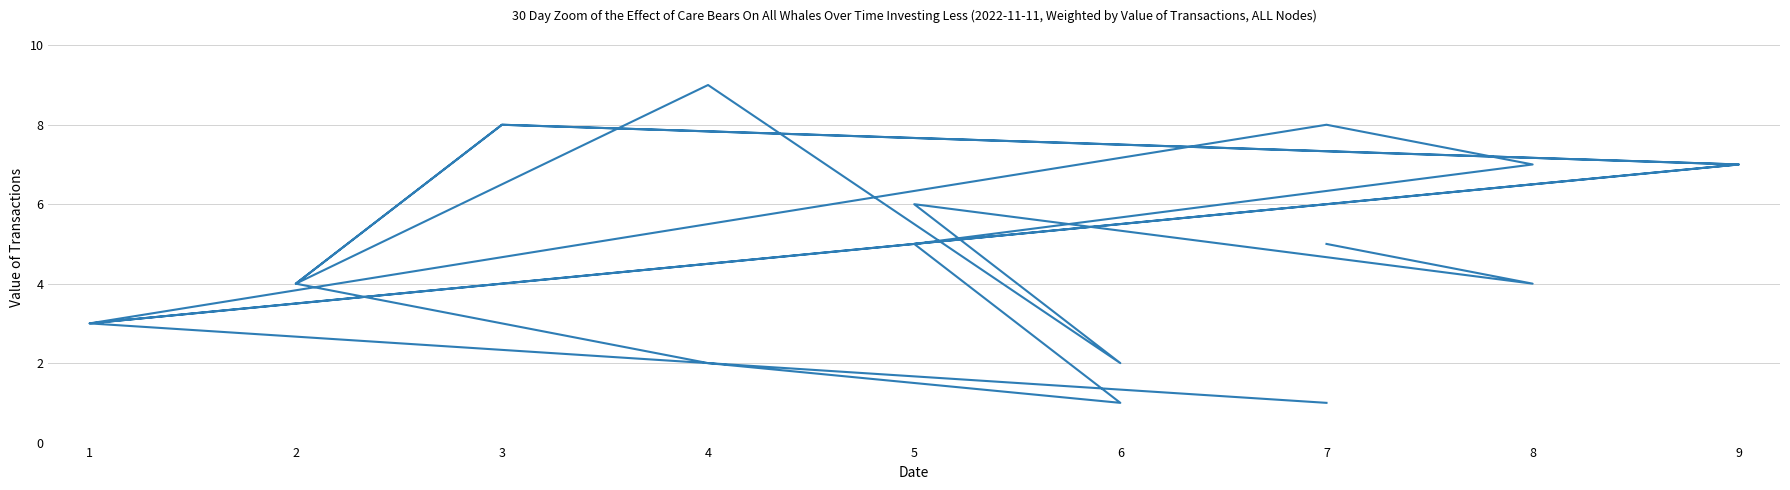

Does the chart display data point markers on the line(s)?

No